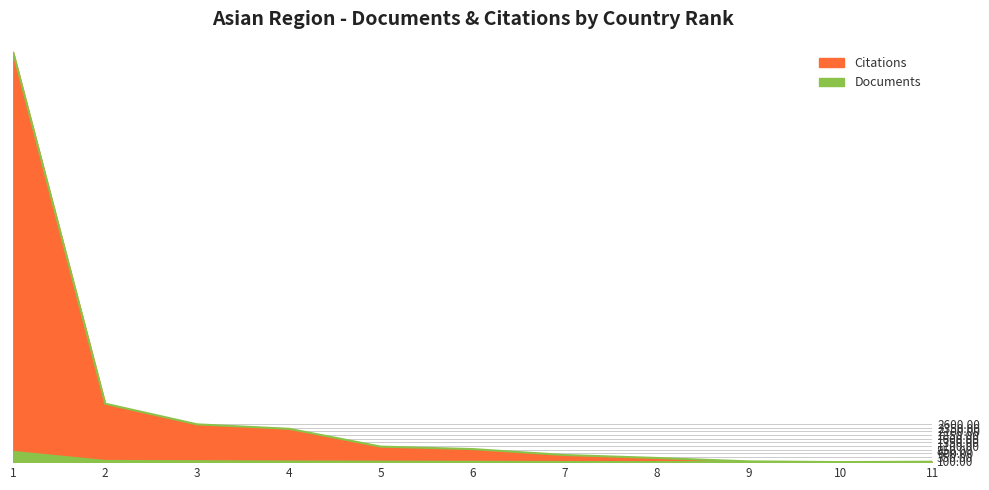

Is it true that Citations equals 508 at 6?

False